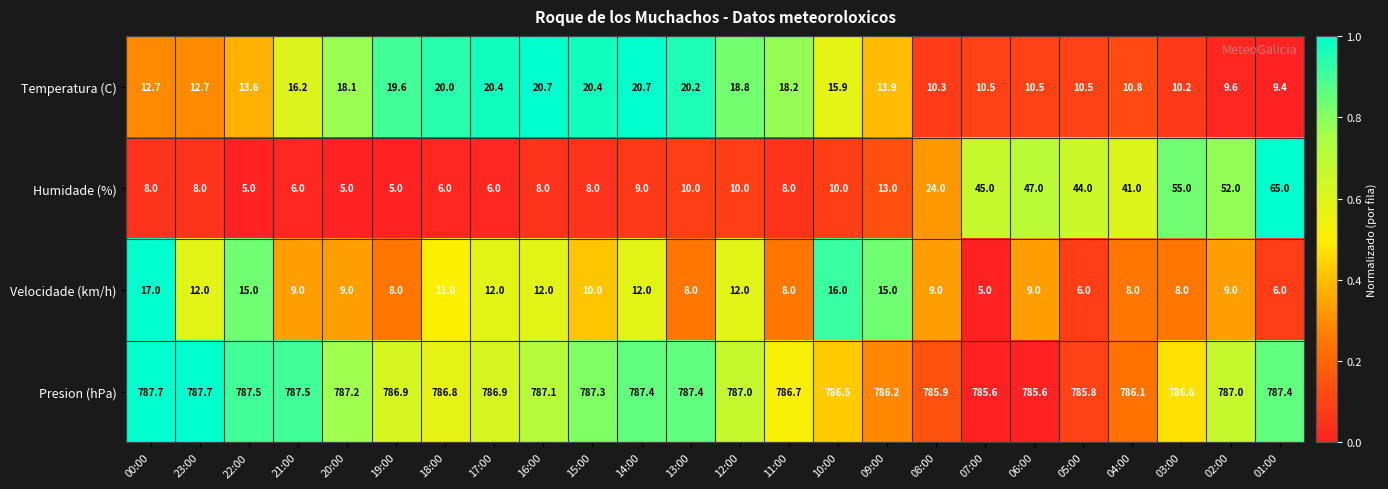

At how many categories does at least one series exceed 767?

24